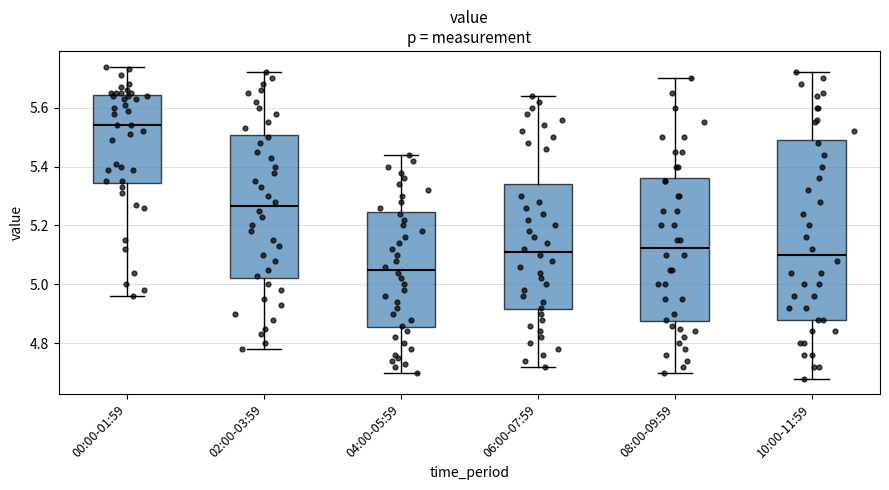

Reading left to right, read every box against the y-axis: the position of its median line, the range the box covers, and the ends of its whiskers. The values are not printed on the chart, so give them approximately, as read against the axis.

00:00-01:59: median 5.54, box 5.34 to 5.64, whiskers 4.96 to 5.74
02:00-03:59: median 5.26, box 5.02 to 5.50, whiskers 4.78 to 5.72
04:00-05:59: median 5.06, box 4.86 to 5.24, whiskers 4.70 to 5.44
06:00-07:59: median 5.12, box 4.92 to 5.34, whiskers 4.72 to 5.64
08:00-09:59: median 5.12, box 4.88 to 5.36, whiskers 4.70 to 5.70
10:00-11:59: median 5.10, box 4.88 to 5.50, whiskers 4.68 to 5.72